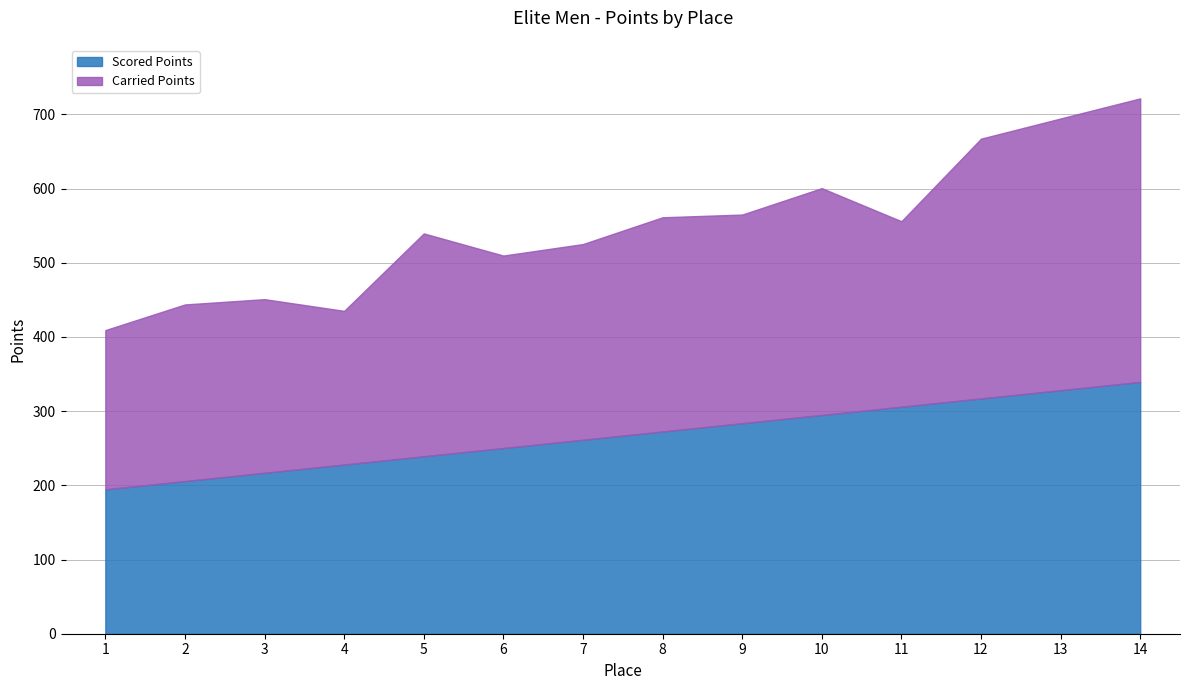

What is the highest value of the Carried Points series?

382.2